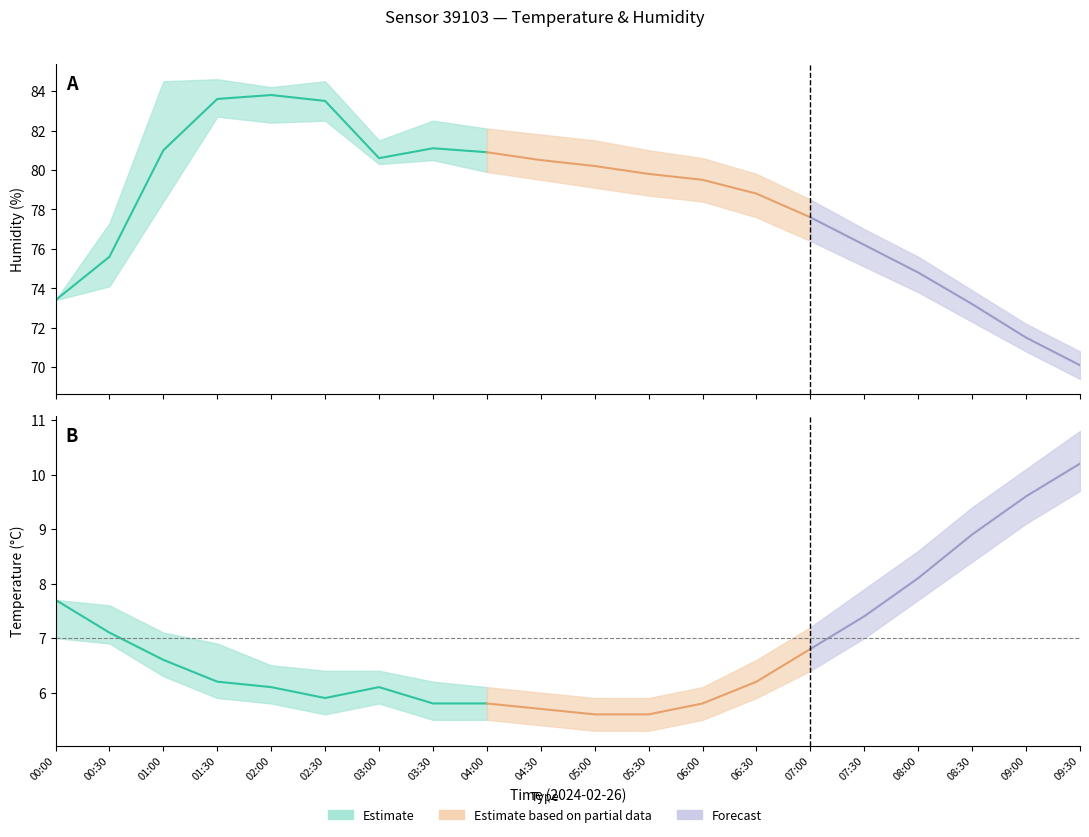

How many data points does each series have?

20